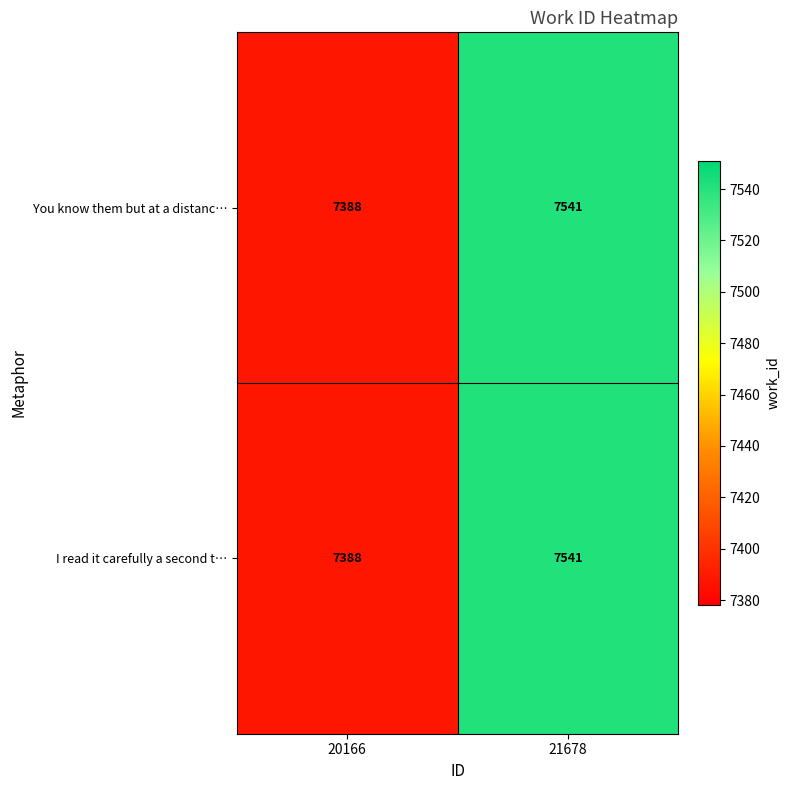

True or false: I read it carefully a second t… has a value of 7388 at 20166.

True